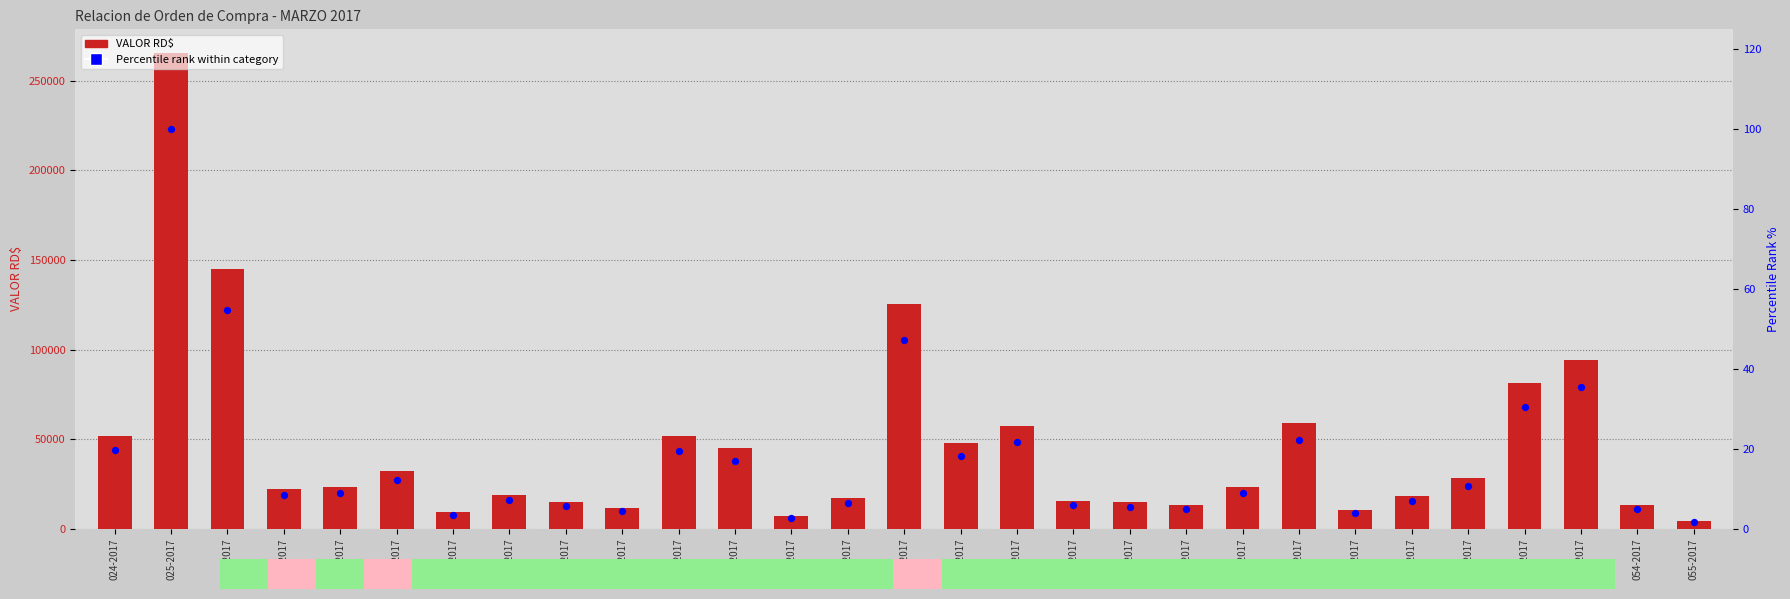

What is the total value across all series at 041-2017?

125339.6